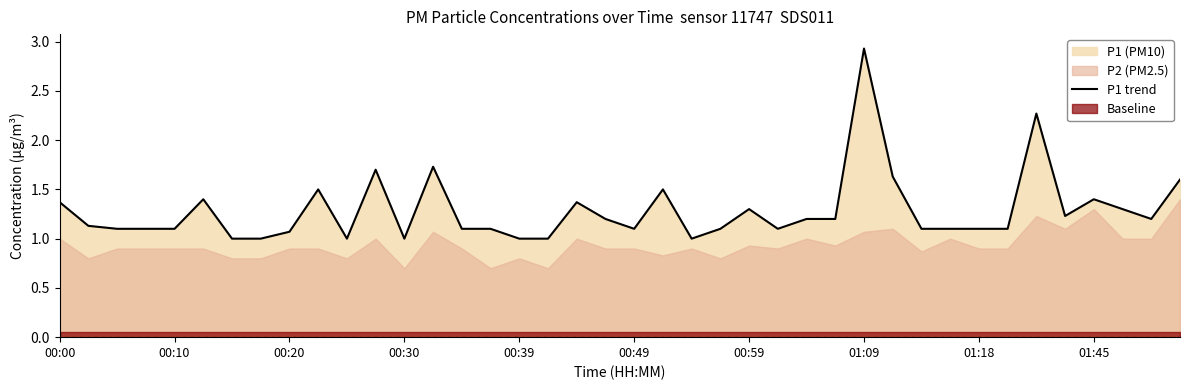

What is the minimum value shown in the chart?

1.0